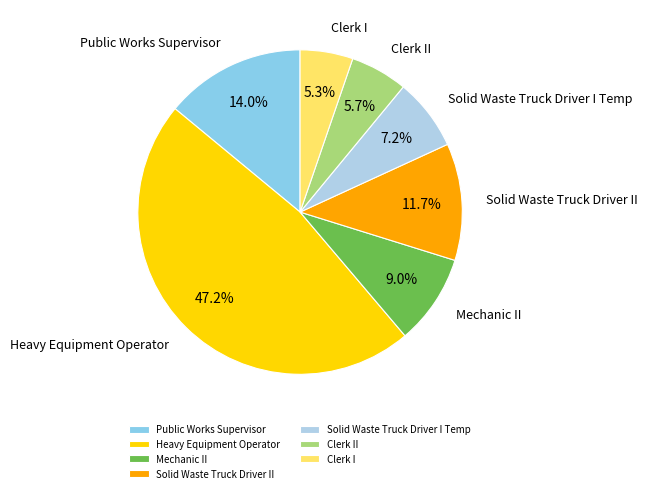

What percentage is NOT represented by Clerk II?

94.3%